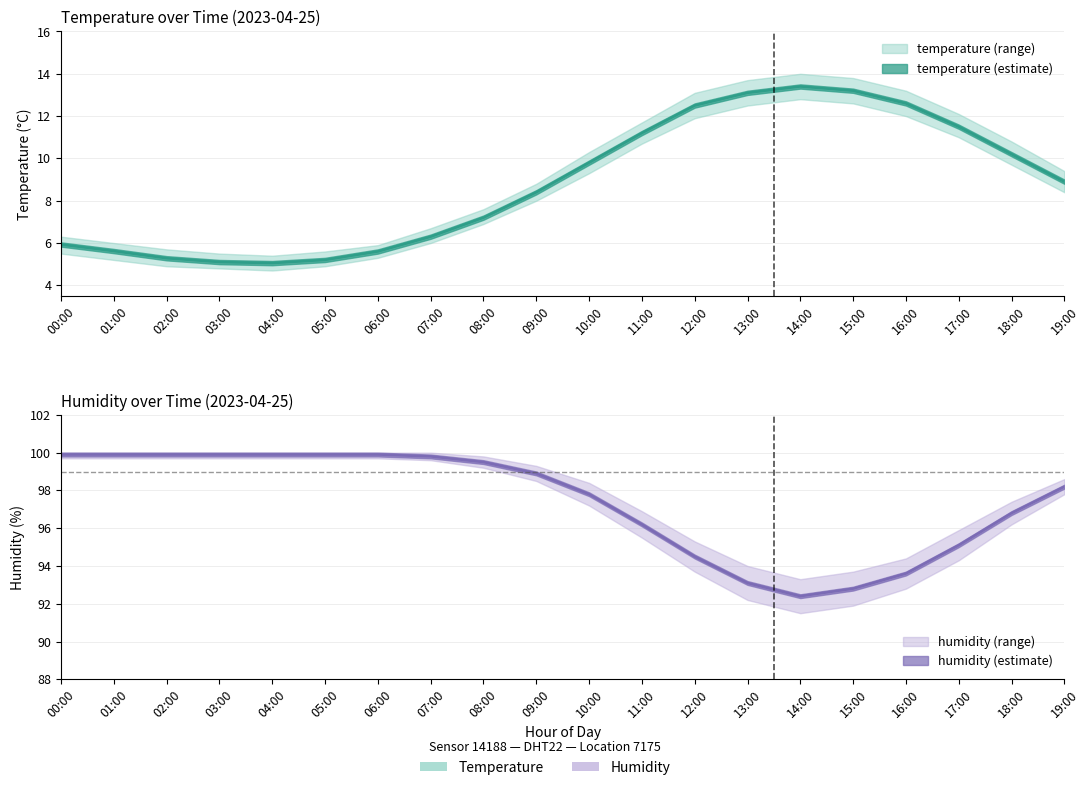

True or false: temperature and humidity intersect in this chart.

False